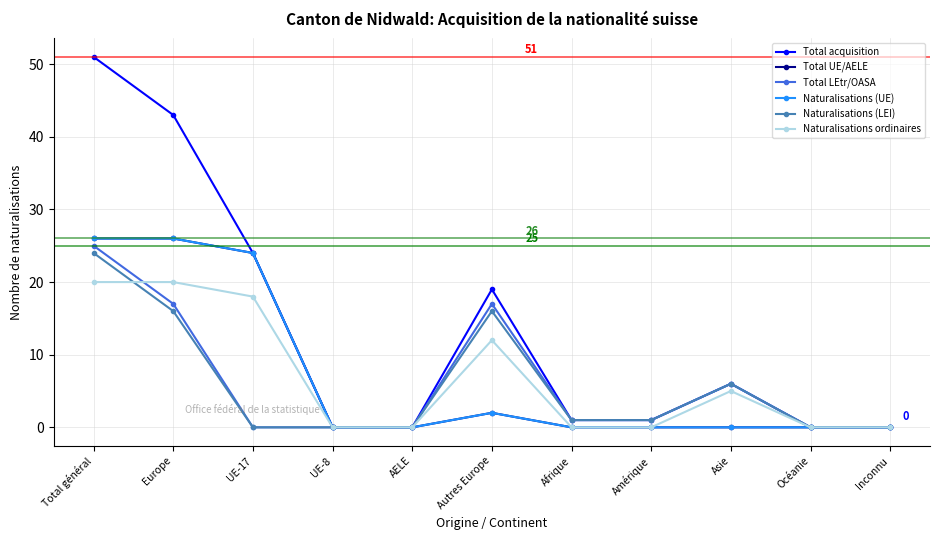

Reading left to right, what are all the values shown in this chart?

Total acquisition: 51	43	24	0	0	19	1	1	6	0	0
Total UE/AELE: 26	26	24	0	0	2	0	0	0	0	0
Total LEtr/OASA: 25	17	0	0	0	17	1	1	6	0	0
Naturalisations (UE): 26	26	24	0	0	2	0	0	0	0	0
Naturalisations (LEI): 24	16	0	0	0	16	1	1	6	0	0
Naturalisations ordinaires: 20	20	18	0	0	12	0	0	5	0	0